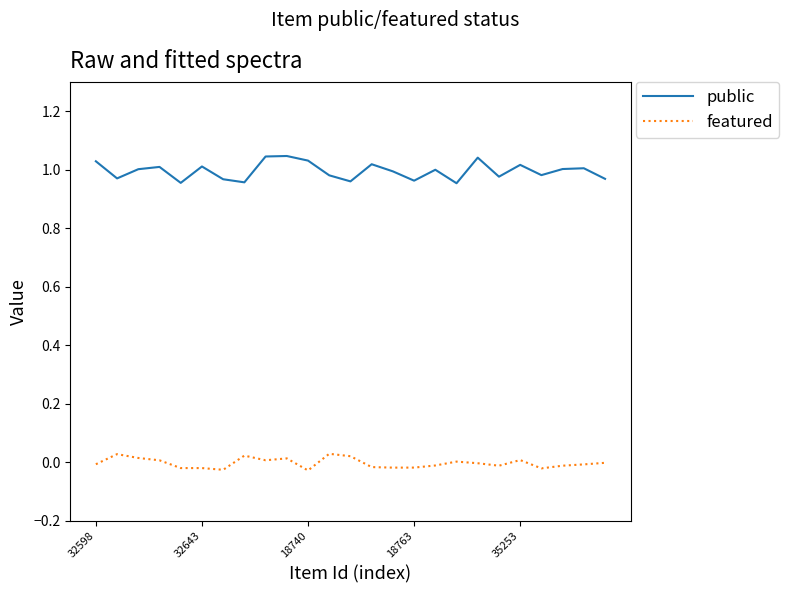

Which series has the largest total across all categories?

public